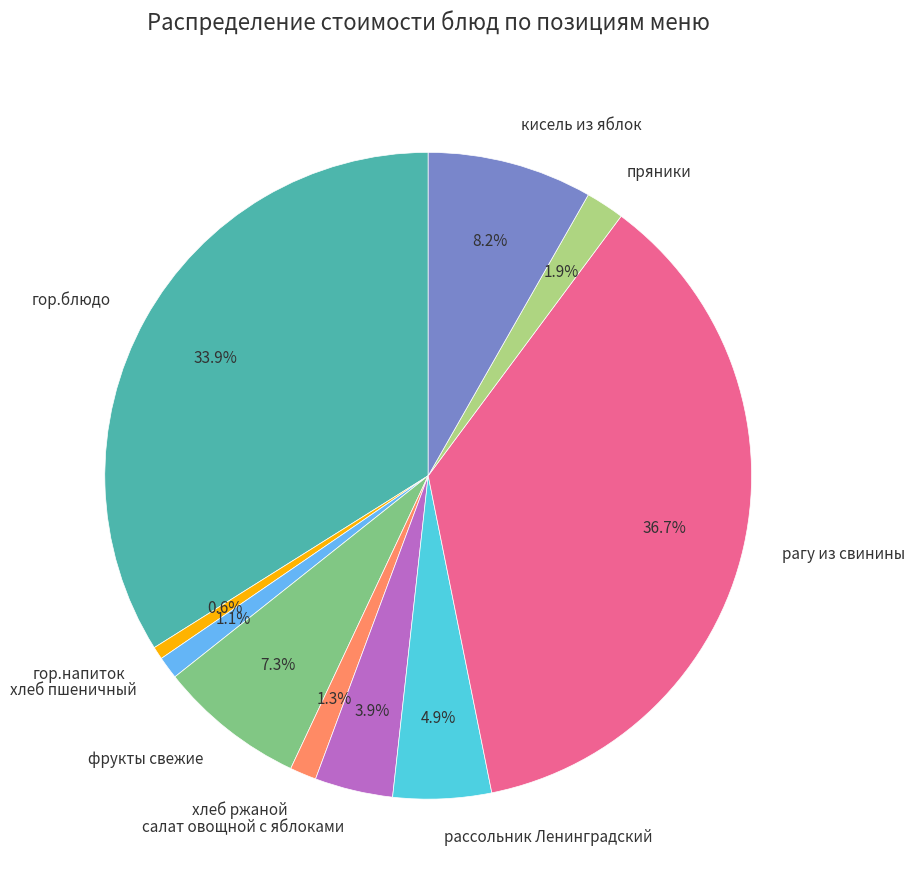

To the nearest percent, what is the difference between the рассольник Ленинградский and гор.напиток slice percentages?

4%